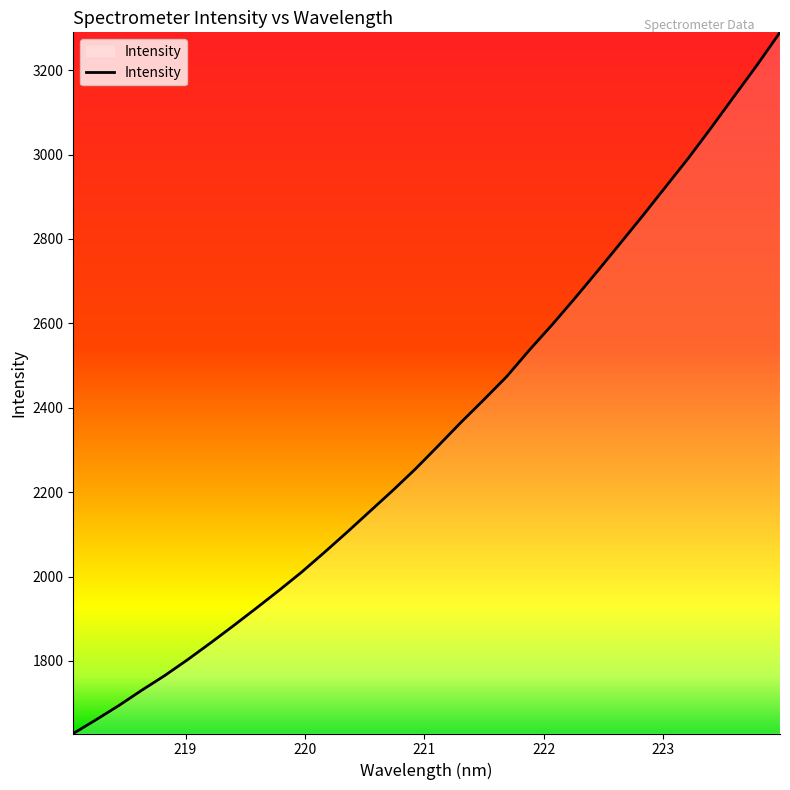

How many lines are shown in the chart?

1